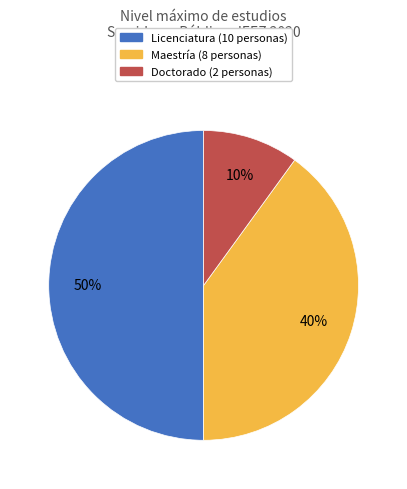

To the nearest percent, what is the combined percentage of Maestría and Doctorado?

50%